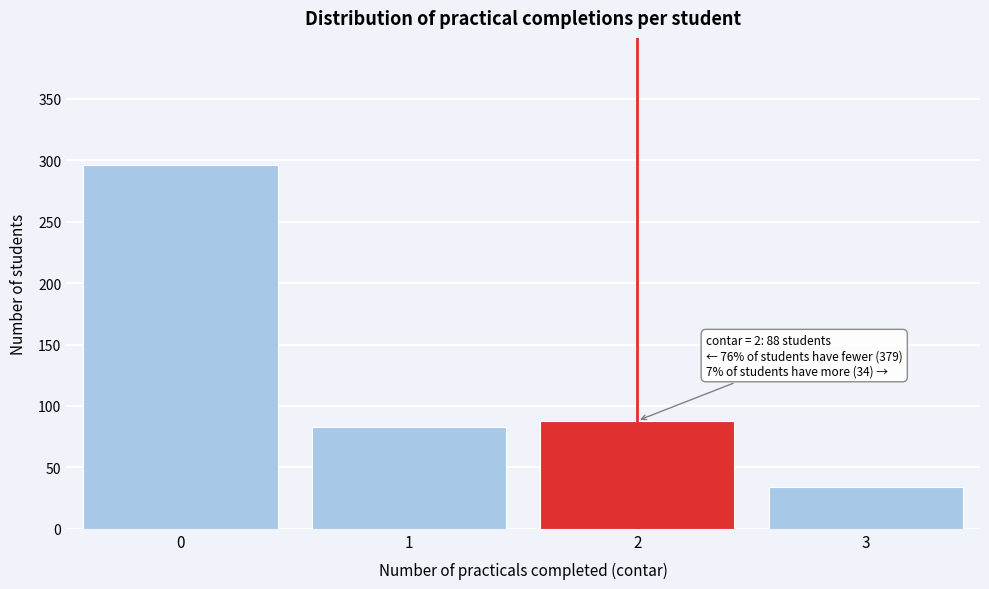

Reading left to right, list all the values displayed in this chart.

0=296	1=83	2=88	3=34